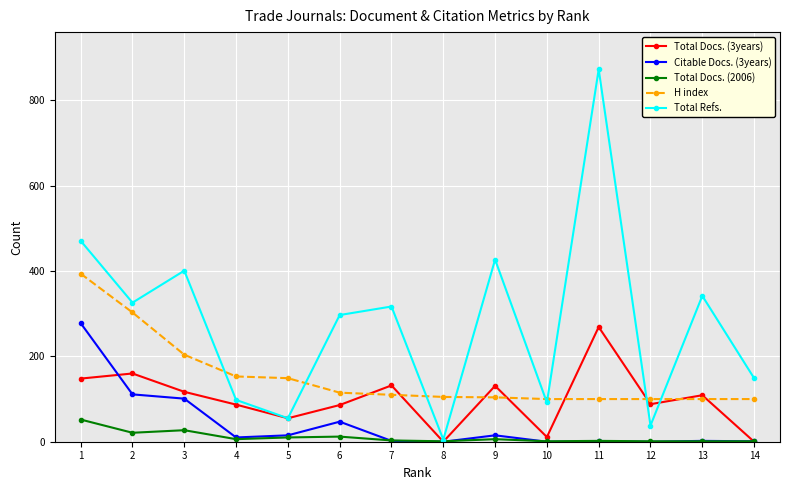

At which label does Total Docs. (3years) first exceed 109?

1